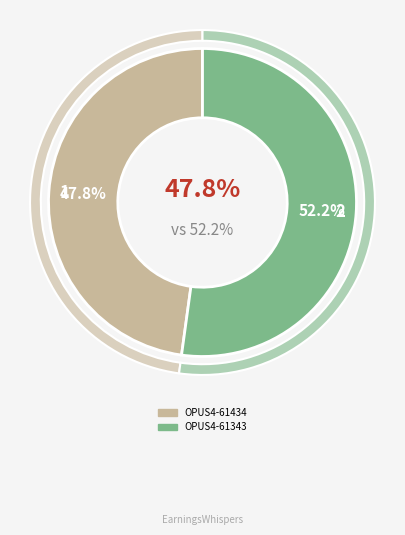

To the nearest percent, what percentage of the pie is OPUS4-61343?

52%